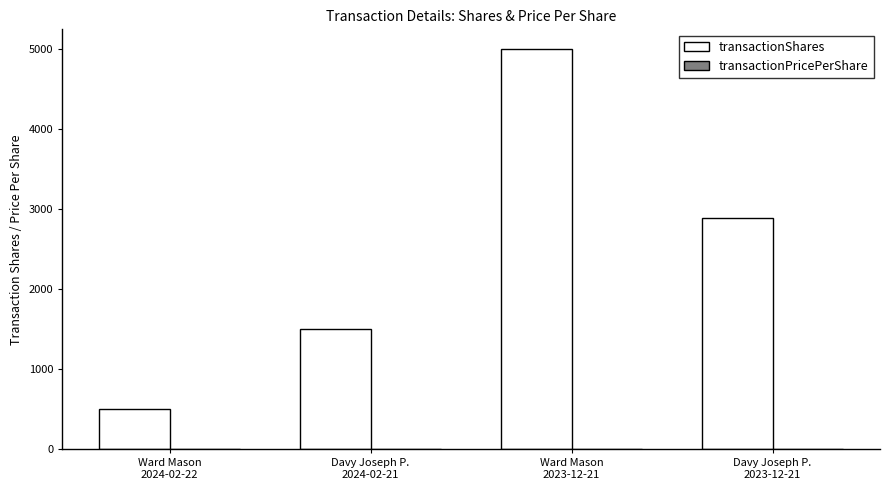

What is the maximum value shown in the chart?

5000.0